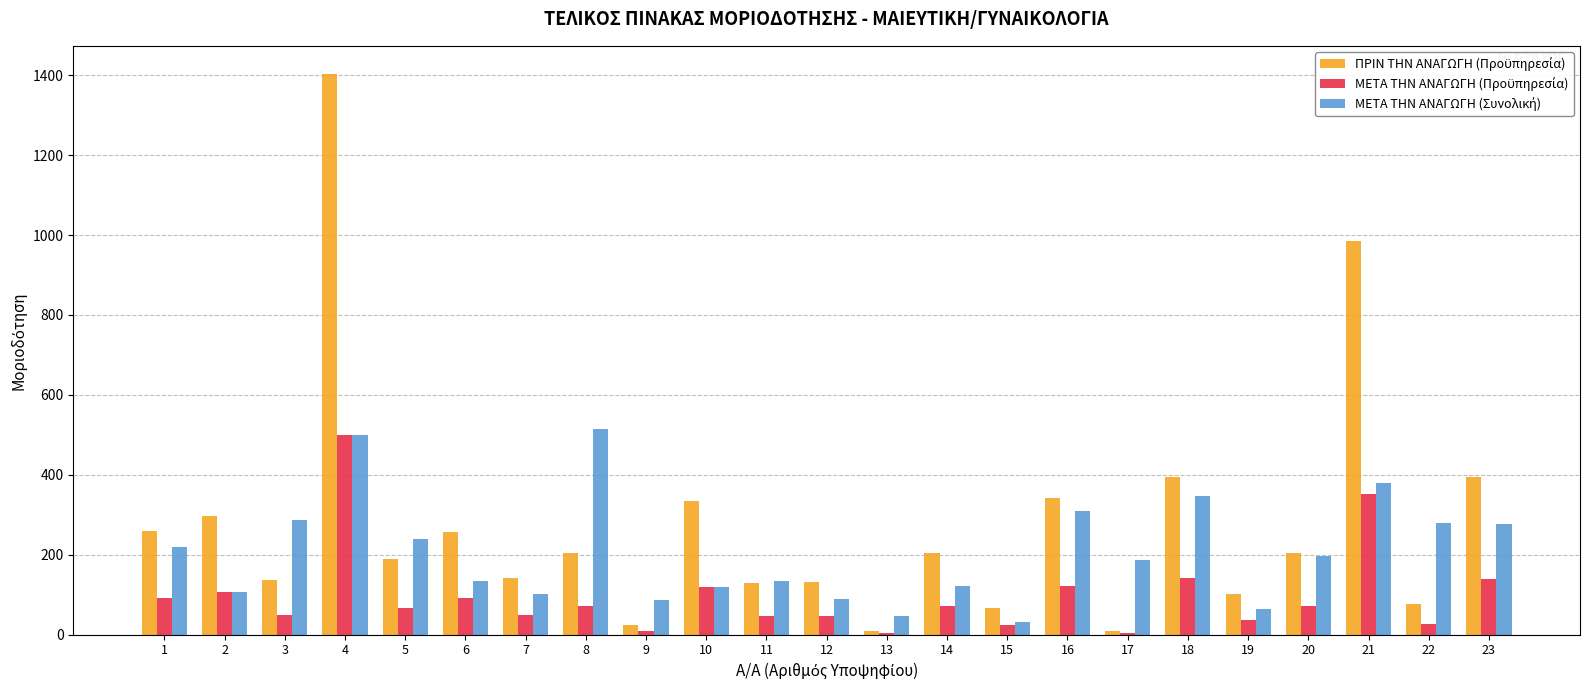

What is the total value across all series at 2?

509.7